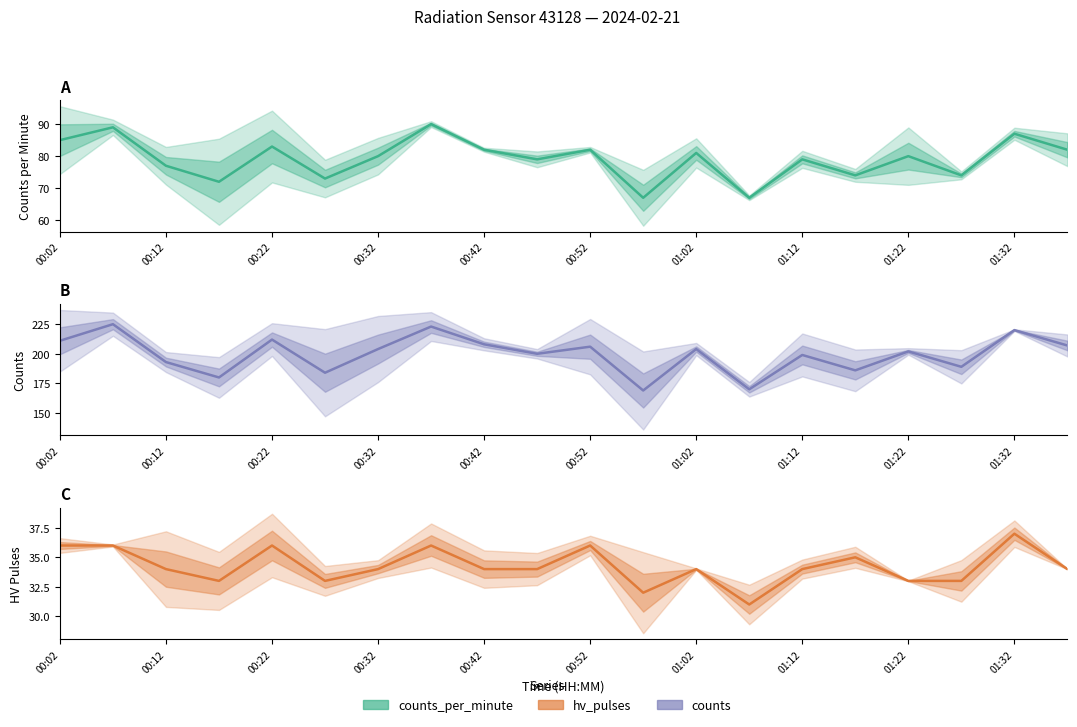

Is the value of counts_per_minute at 00:32 greater than the value of hv_pulses at 01:22?

Yes